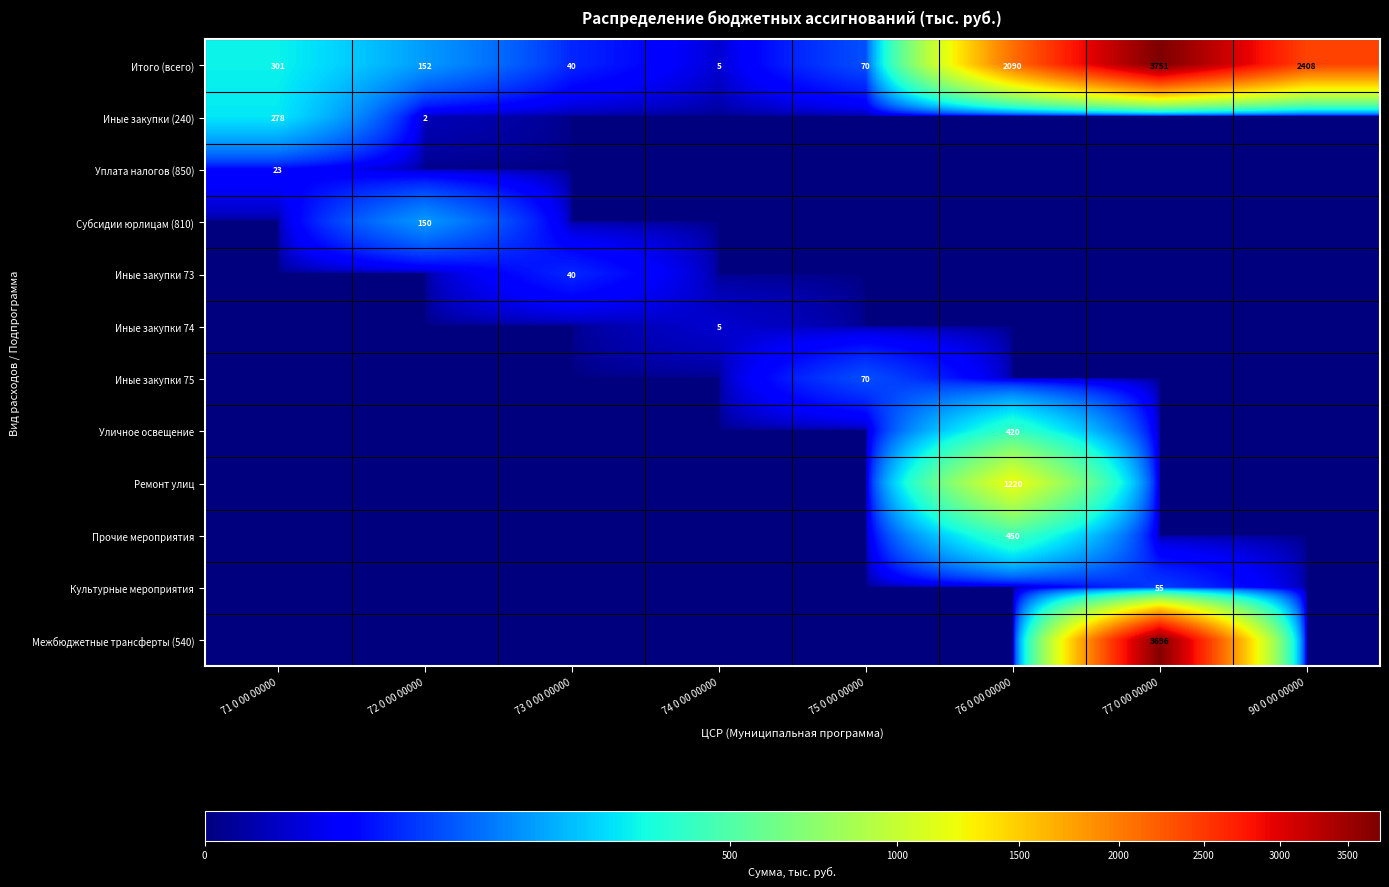

The value of Иные закупки (240) at 72 0 00 00000 is 1. True or false?

False